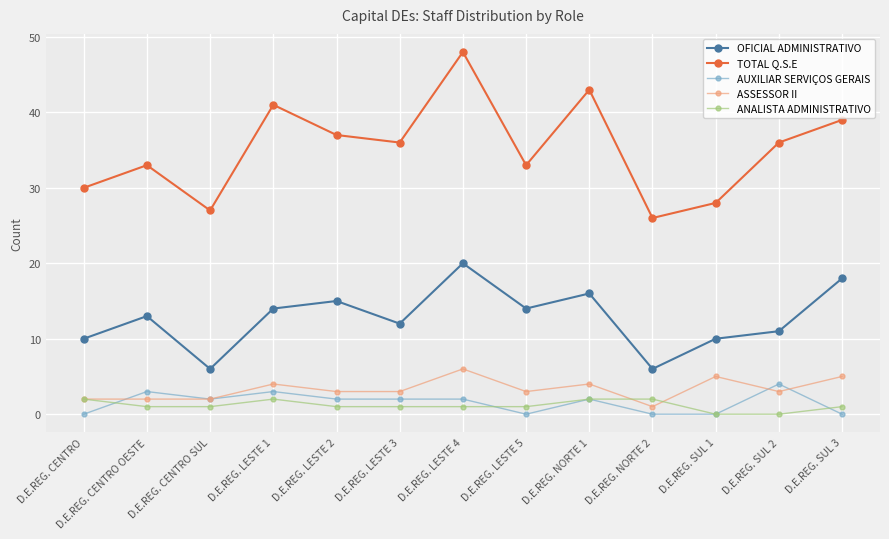

Which series changed the most between D.E.REG. SUL 2 and D.E.REG. SUL 3?

OFICIAL ADMINISTRATIVO